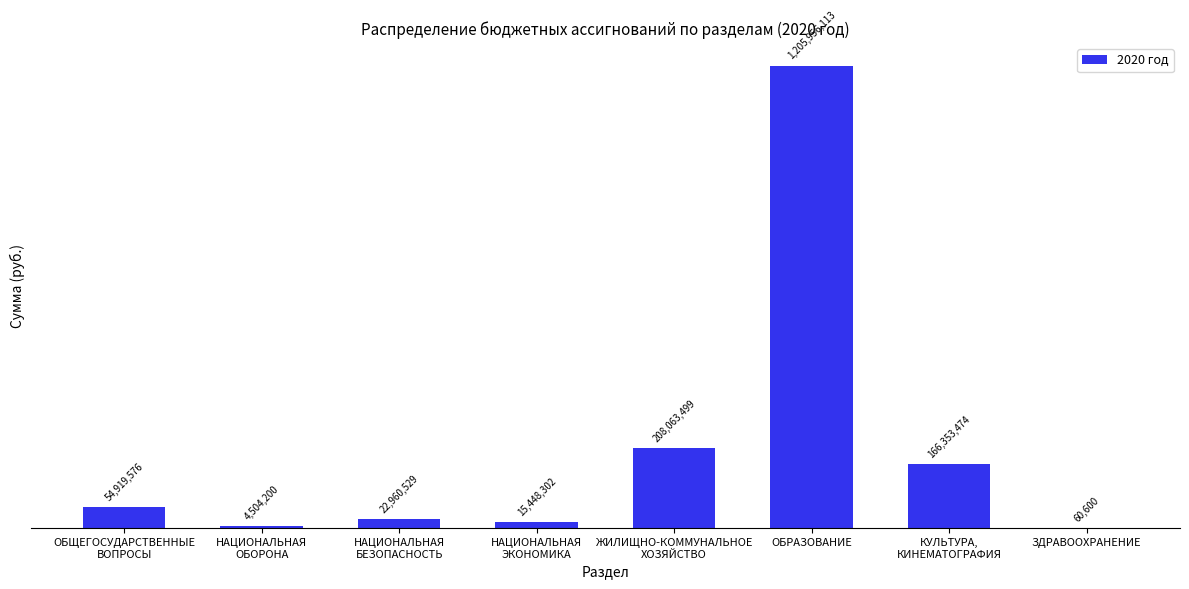

True or false: the data shows 2017587234 at ОБРАЗОВАНИЕ.

False